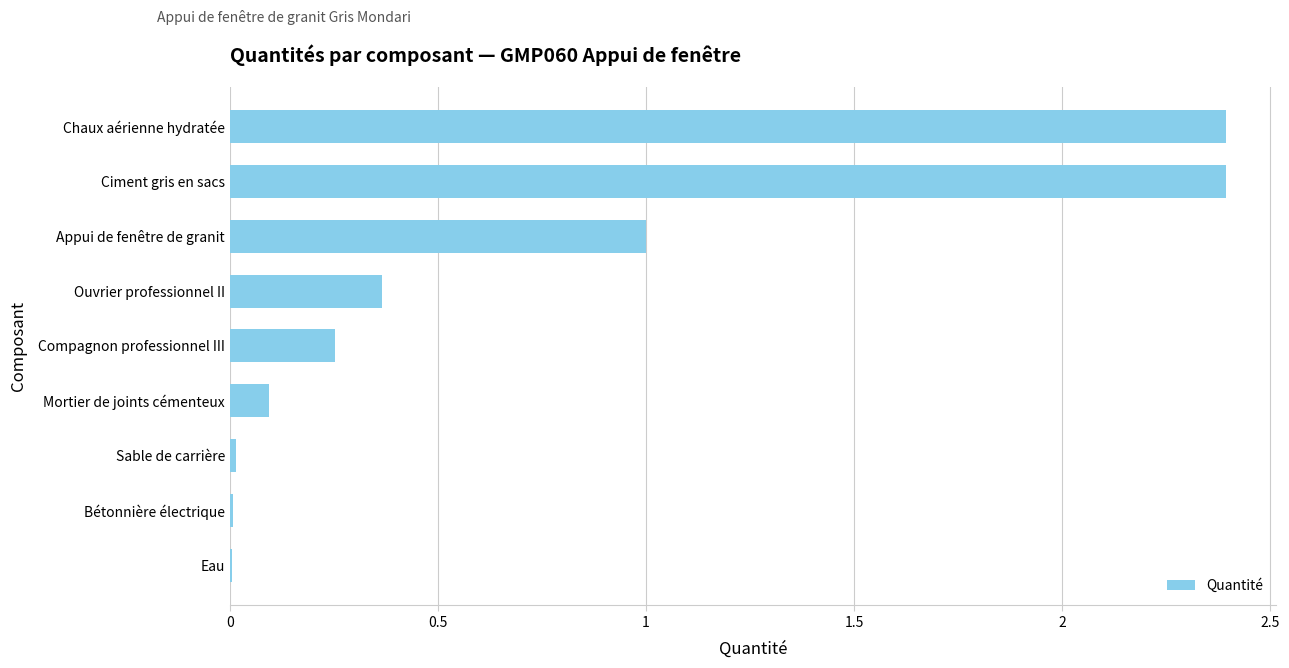

Count the number of categories in the chart.

9